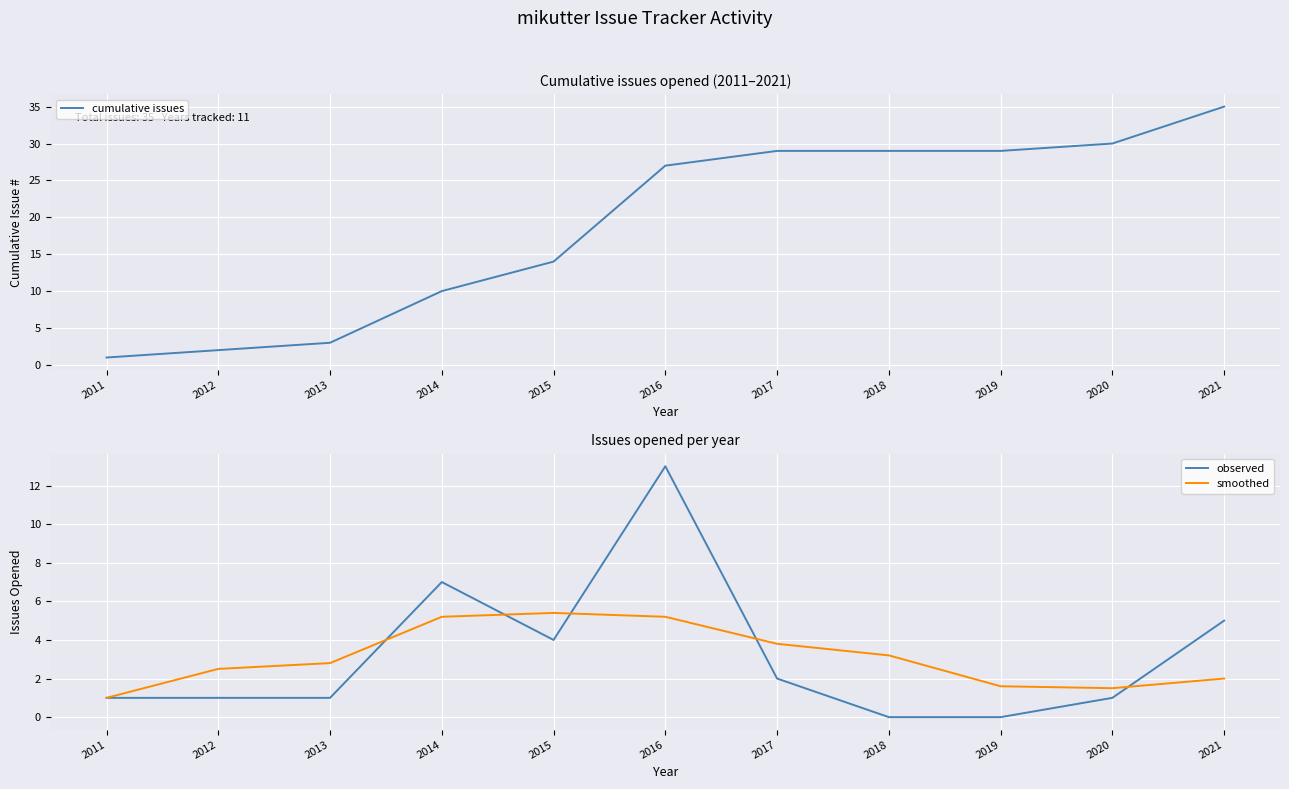

What is the sum of the observed values at 2011 and 2016?

14.0